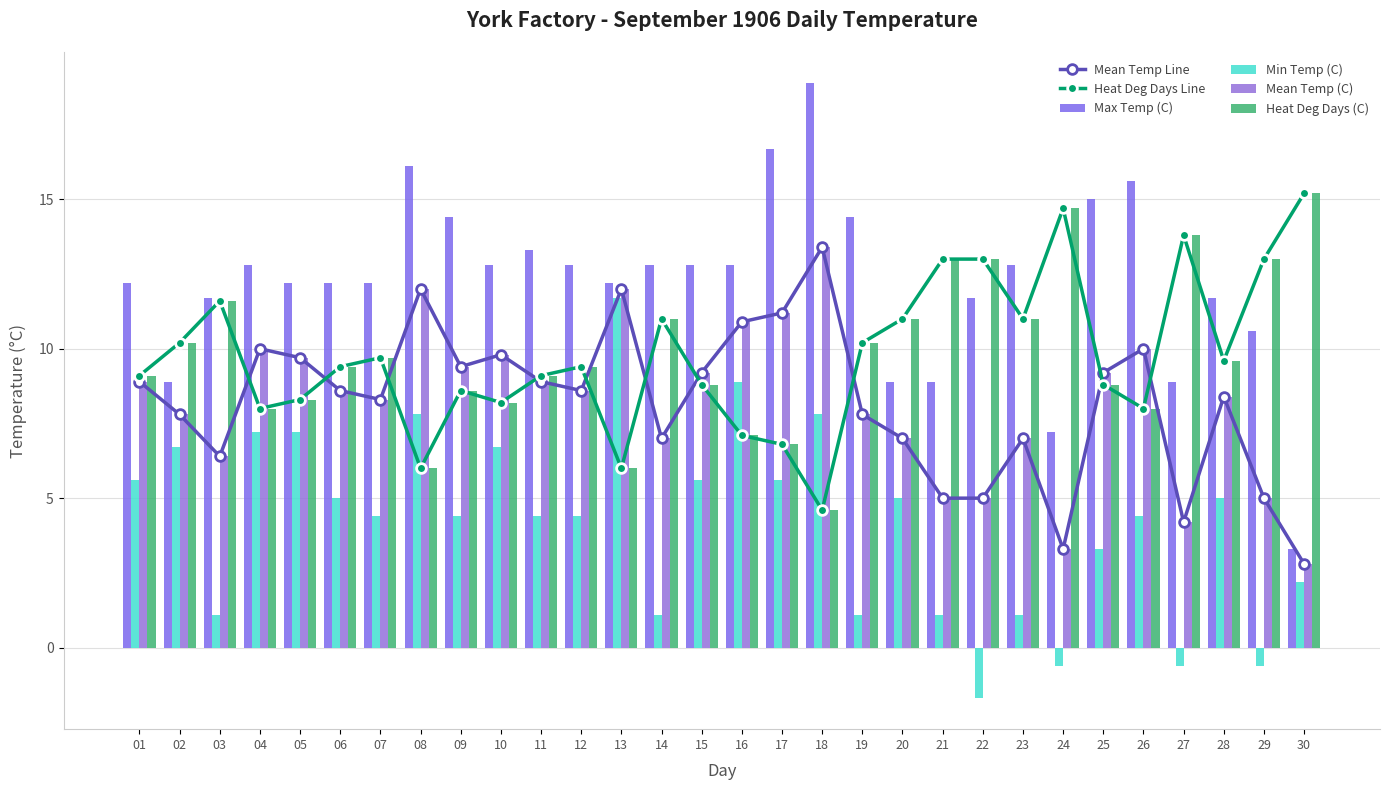

The Min Temp (C) series shows 1.7 at 19. True or false?

False